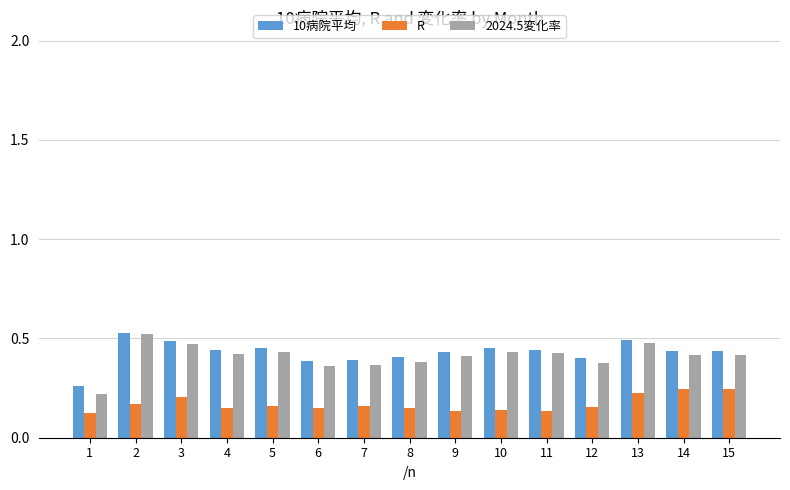

Which series changed the most between 10 and 15?

R